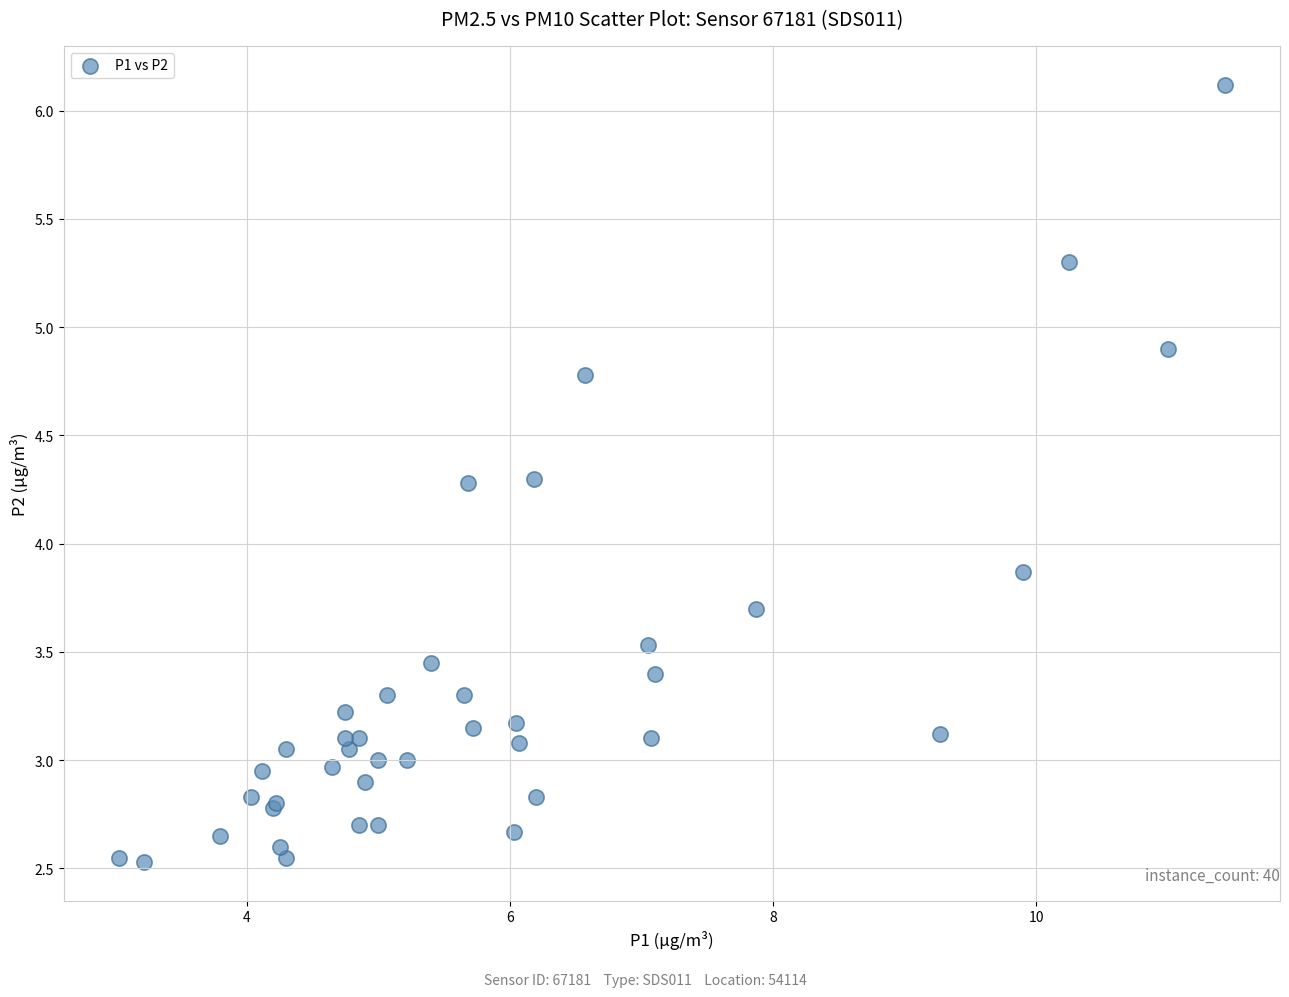

What Y value in the scatter plot is closest to 4?

3.9